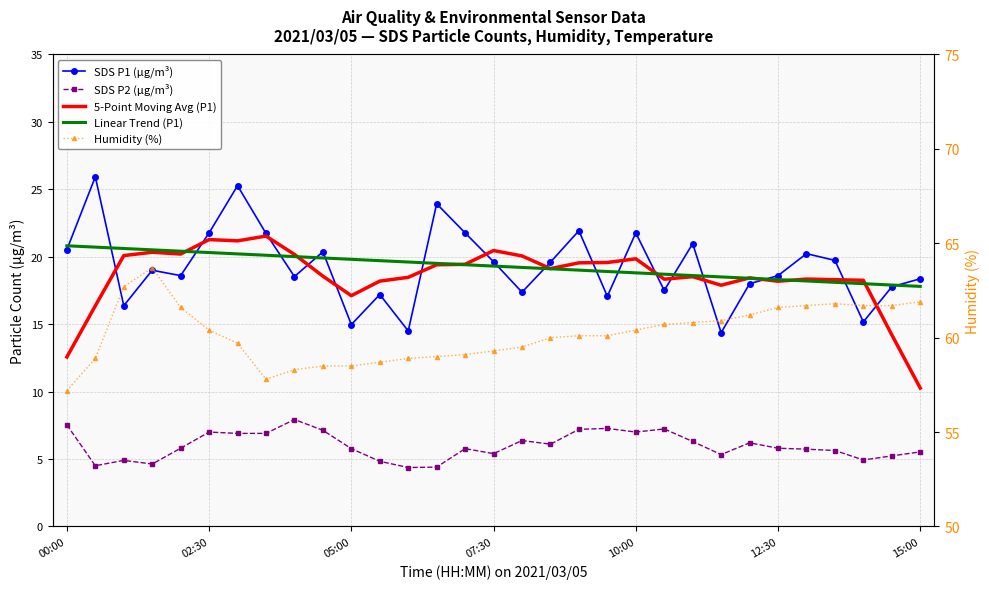

True or false: SDS P2 (µg/m³) and Humidity (%) cross at least once.

False